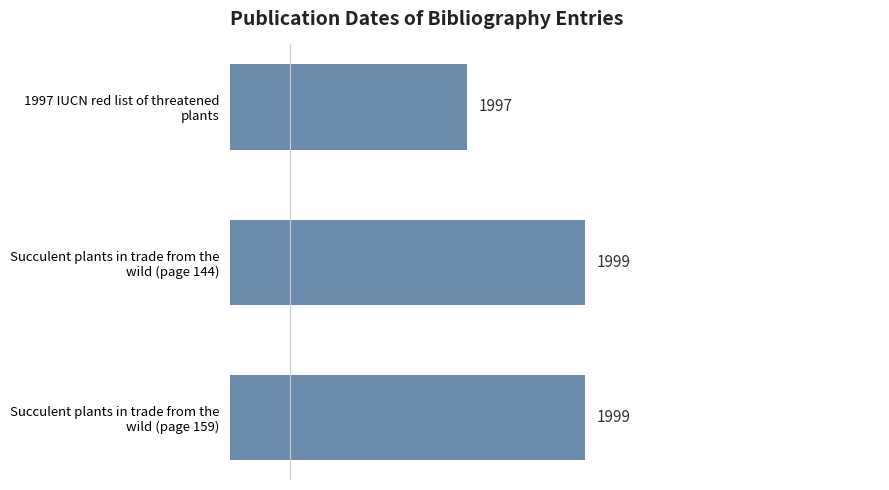

Where is the data nearest to the value 1998?

1997 IUCN red list of threatened
plants